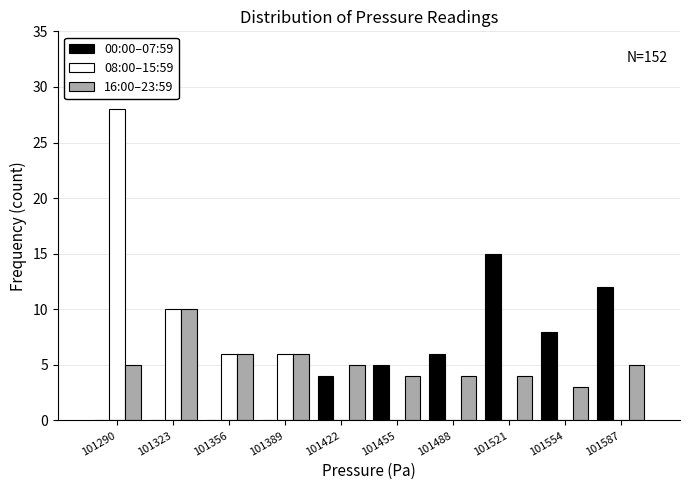

Reading left to right, what are all the values shown in this chart?

00:00–07:59: 101290=0	101323=0	101356=0	101389=0	101422=4	101455=5	101488=6	101521=15	101554=8	101587=12
08:00–15:59: 101290=28	101323=10	101356=6	101389=6	101422=0	101455=0	101488=0	101521=0	101554=0	101587=0
16:00–23:59: 101290=5	101323=10	101356=6	101389=6	101422=5	101455=4	101488=4	101521=4	101554=3	101587=5